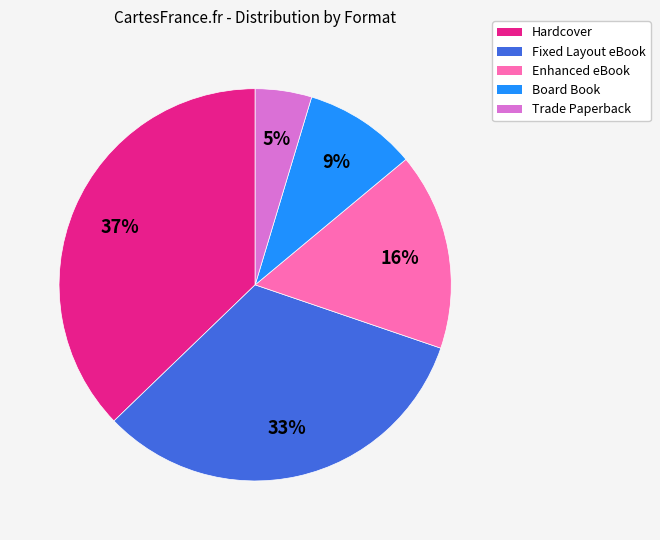

Is there any slice that represents more than half of the pie?

No